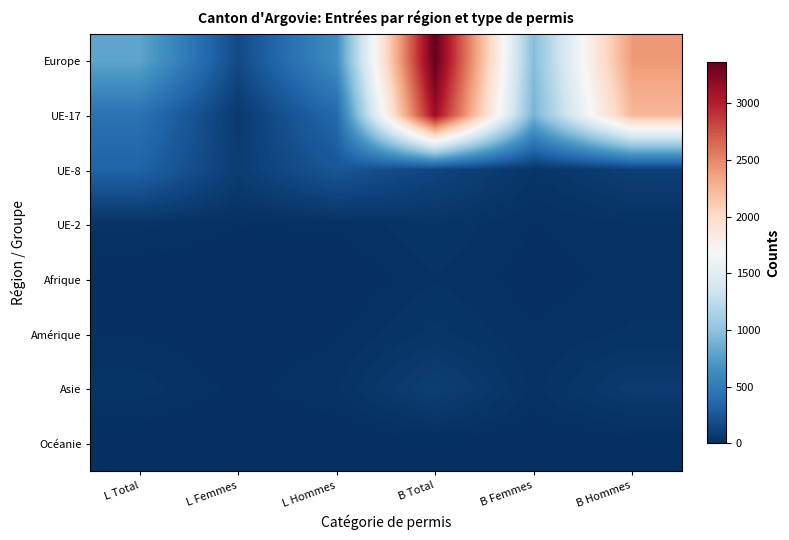

Reading left to right, what are all the values shown in this chart?

Europe: L Total=802	L Femmes=167	L Hommes=635	B Total=3366	B Femmes=959	B Hommes=2407
UE-17: L Total=434	L Femmes=64	L Hommes=370	B Total=3128	B Femmes=895	B Hommes=2233
UE-8: L Total=327	L Femmes=85	L Hommes=242	B Total=135	B Femmes=40	B Hommes=95
UE-2: L Total=30	L Femmes=14	L Hommes=16	B Total=38	B Femmes=13	B Hommes=25
Afrique: L Total=1	L Femmes=1	L Hommes=0	B Total=25	B Femmes=7	B Hommes=18
Amérique: L Total=13	L Femmes=1	L Hommes=12	B Total=44	B Femmes=15	B Hommes=29
Asie: L Total=34	L Femmes=9	L Hommes=25	B Total=96	B Femmes=22	B Hommes=74
Océanie: L Total=0	L Femmes=0	L Hommes=0	B Total=7	B Femmes=2	B Hommes=5